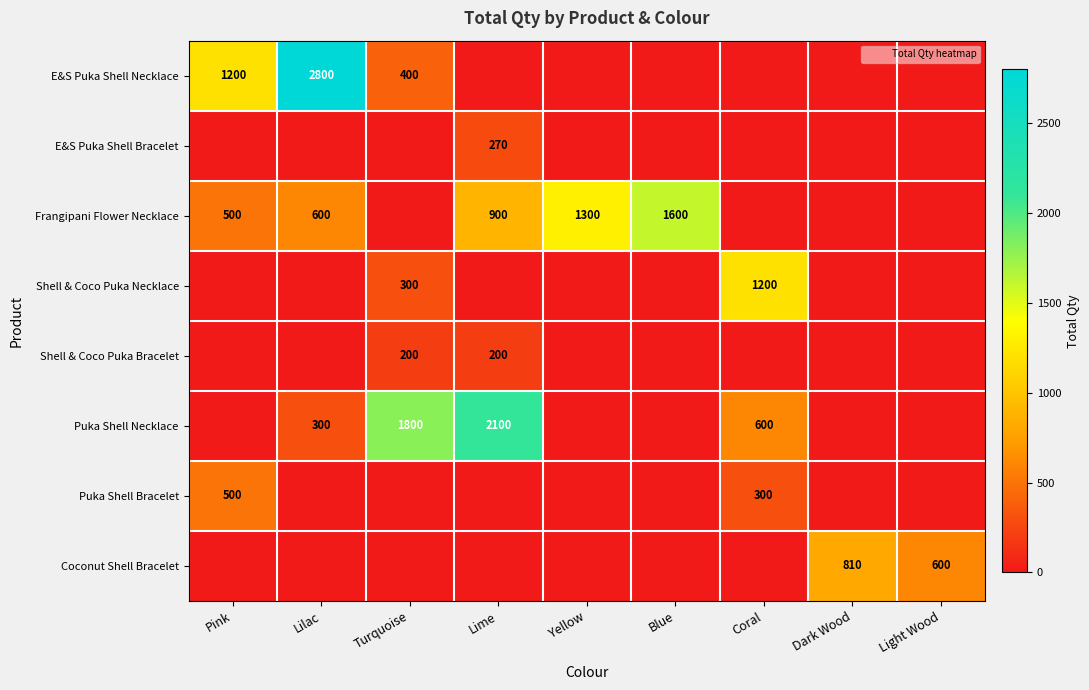

Which has a higher value, Dark Wood or Yellow?

Dark Wood